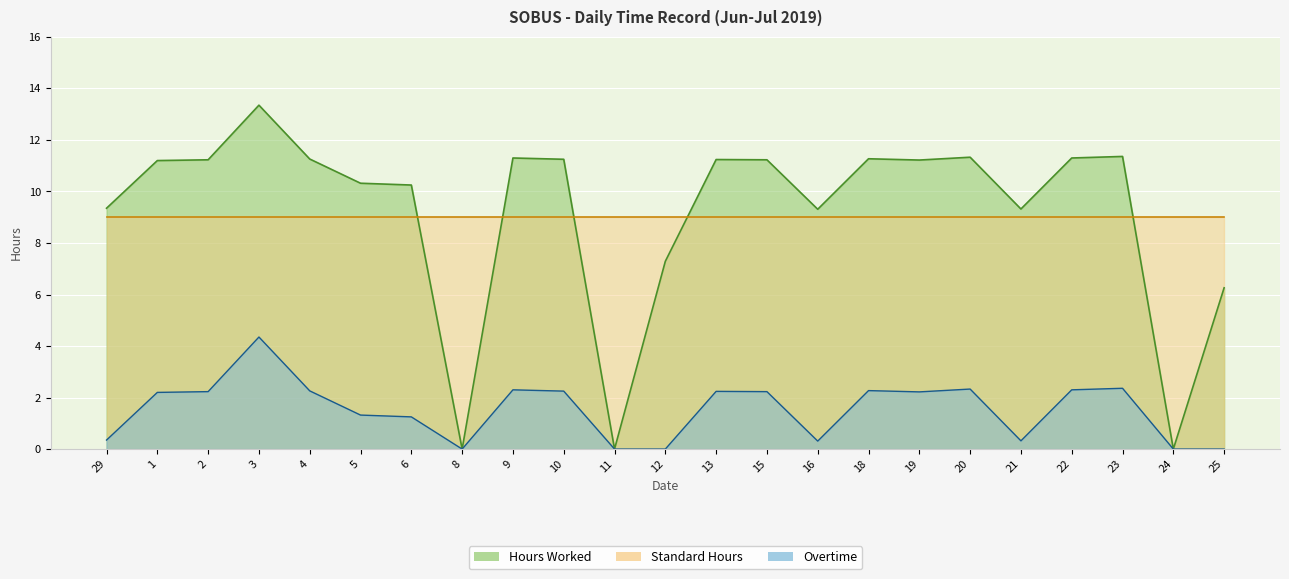

List the labels in order of Overtime value, smallest first.

8, 11, 12, 24, 25, 16, 21, 29, 6, 5, 1, 19, 2, 15, 13, 10, 4, 18, 9, 22, 20, 23, 3